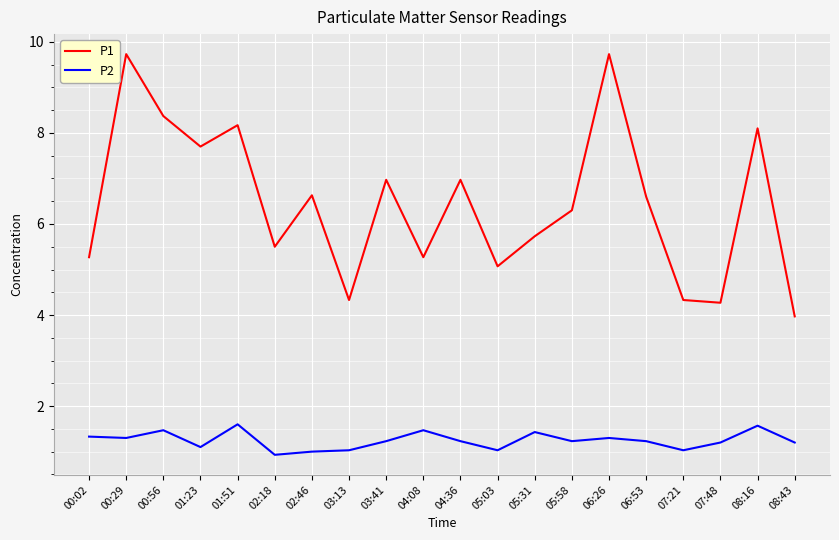

What is the sum of all P1 values?

129.0